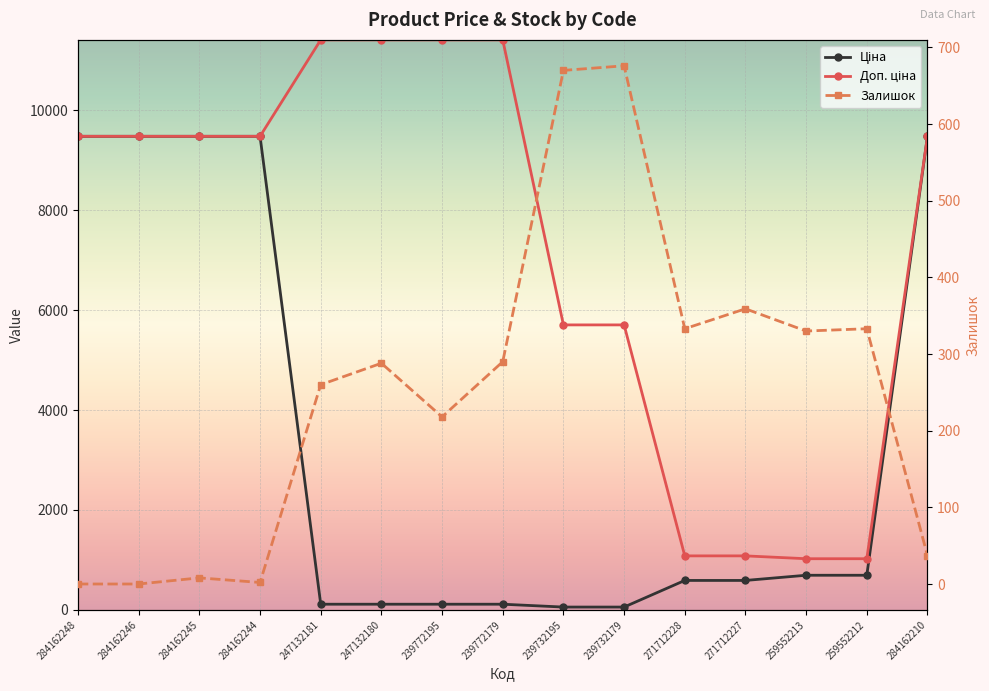

What are all the series names shown in the legend?

Ціна, Доп. ціна, Залишок